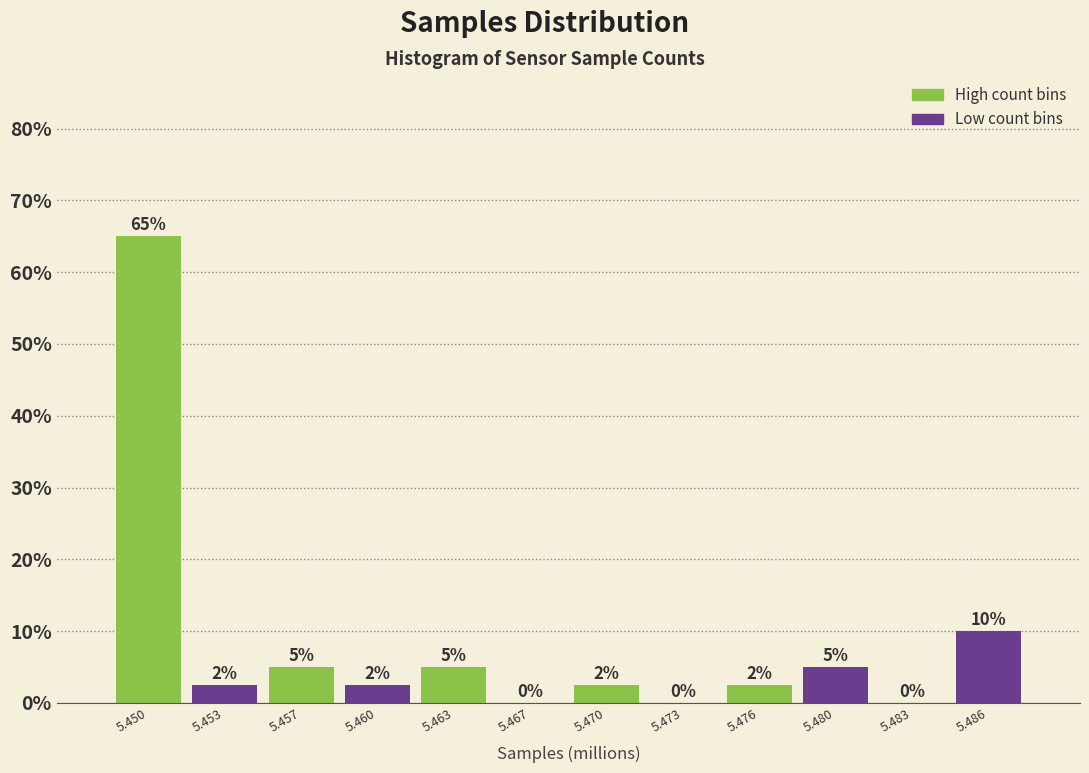

True or false: the data shows -19.7 at 5.473.

False